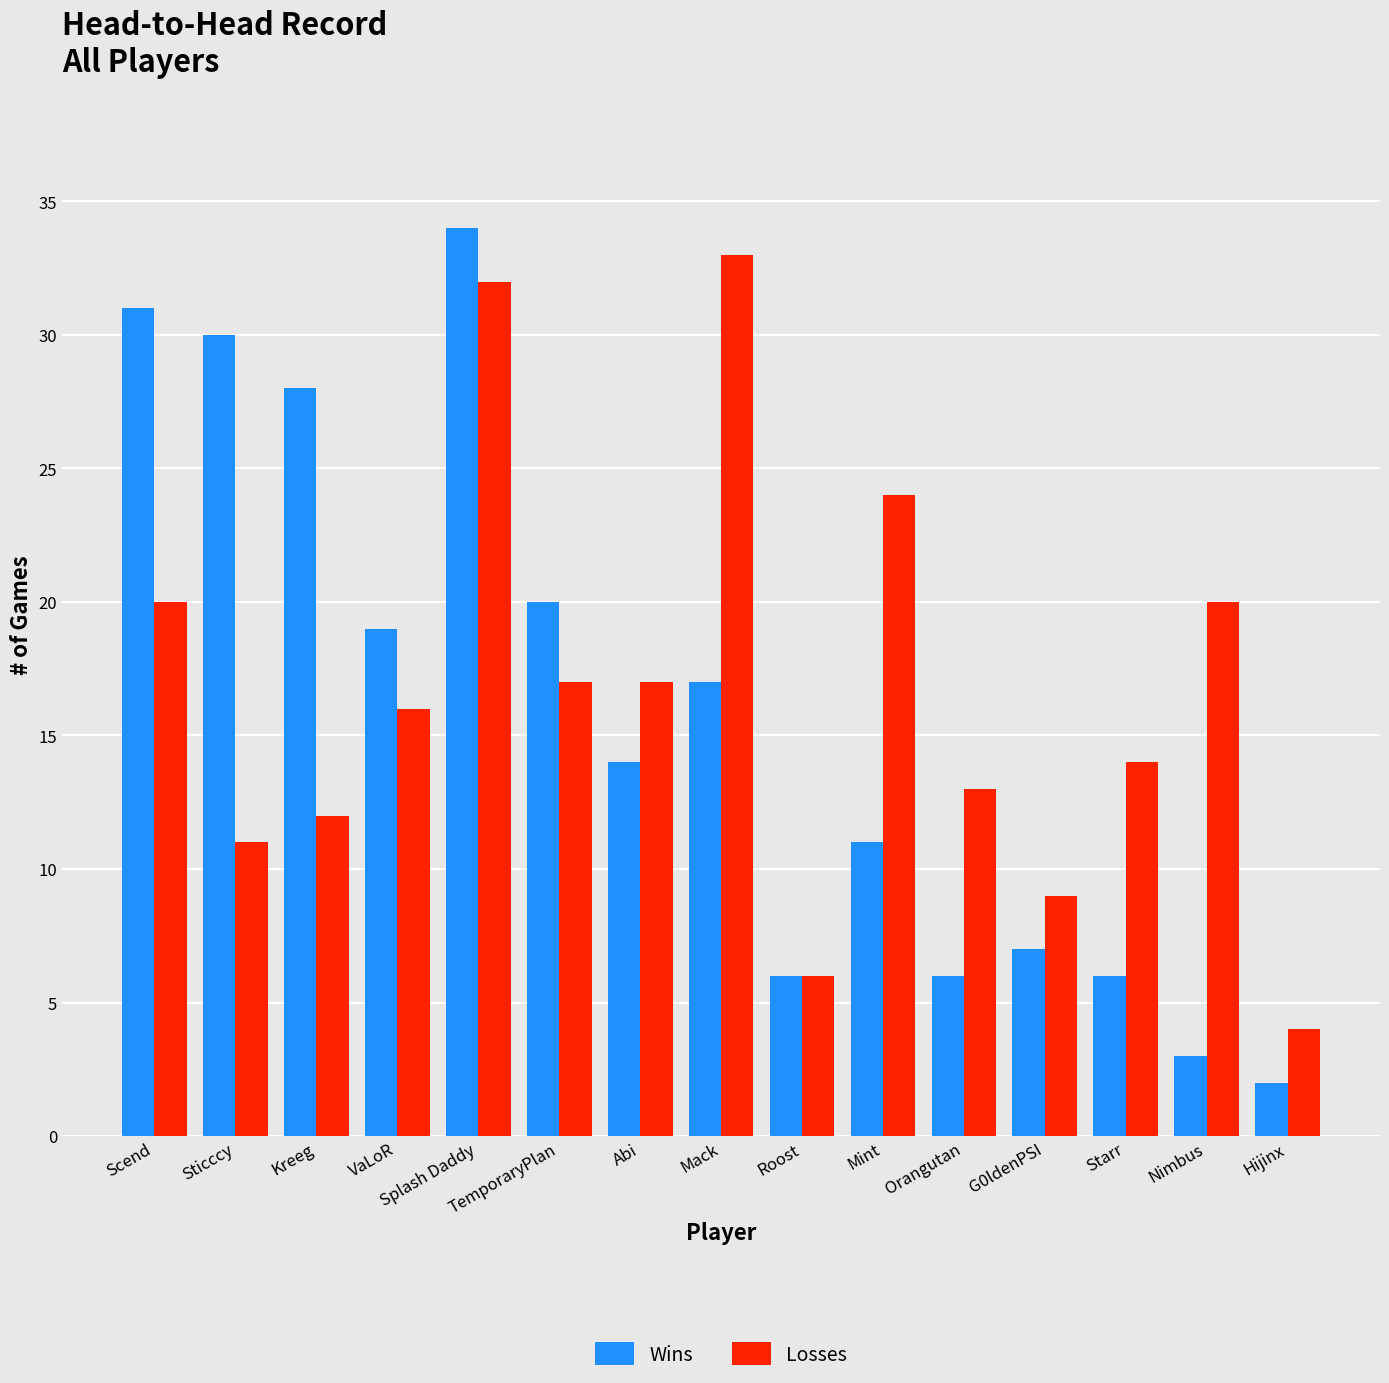

How many data points in Wins are less than 14?

7